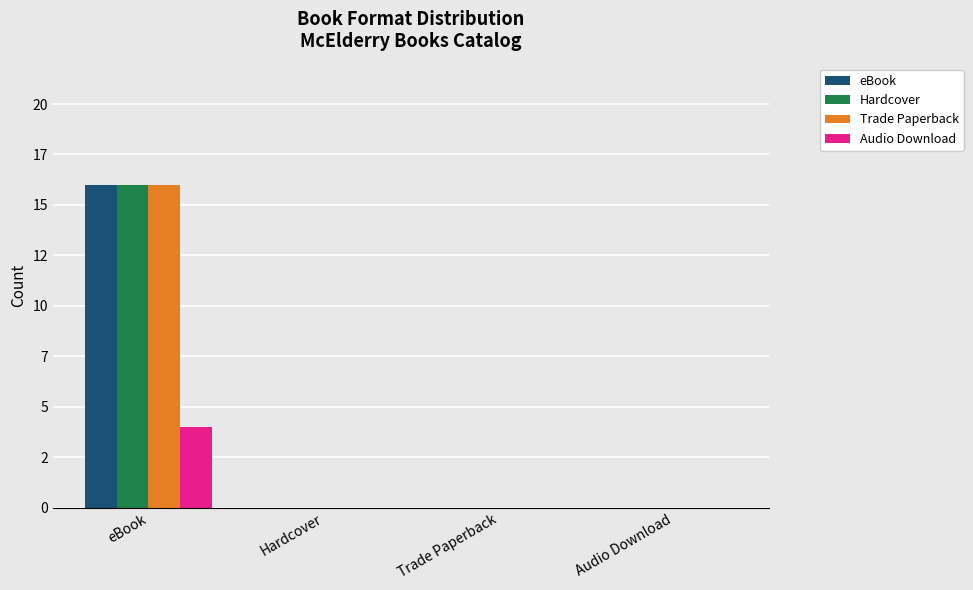

Which series has the largest range (max minus min)?

eBook